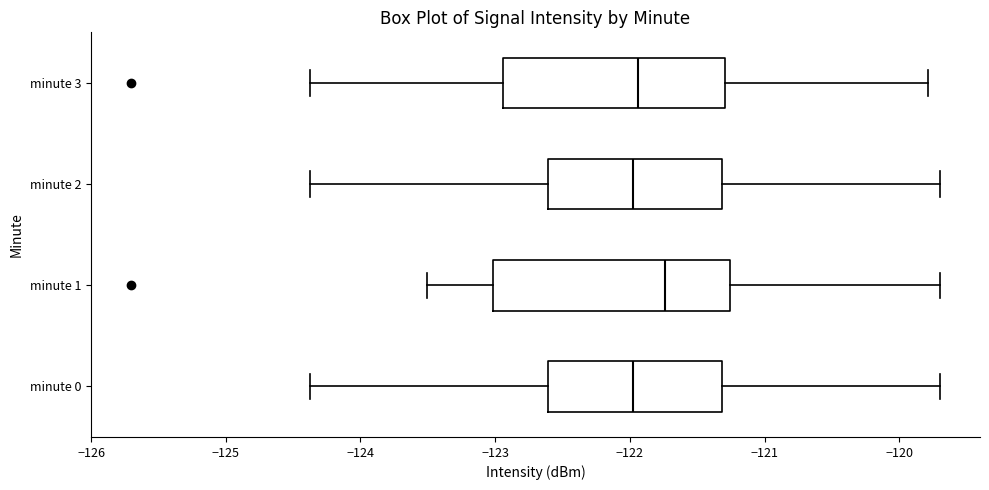

Reading bottom to top, read every box against the x-axis: the position of its median line, the range the box covers, and the ends of its whiskers. The values are not printed on the chart, so give them approximately, as read against the axis.

minute 0: median -122.0, box -122.6 to -121.3, whiskers -124.4 to -119.7
minute 1: median -121.7, box -123.0 to -121.3, whiskers -123.5 to -119.7
minute 2: median -122.0, box -122.6 to -121.3, whiskers -124.4 to -119.7
minute 3: median -121.9, box -122.9 to -121.3, whiskers -124.4 to -119.8